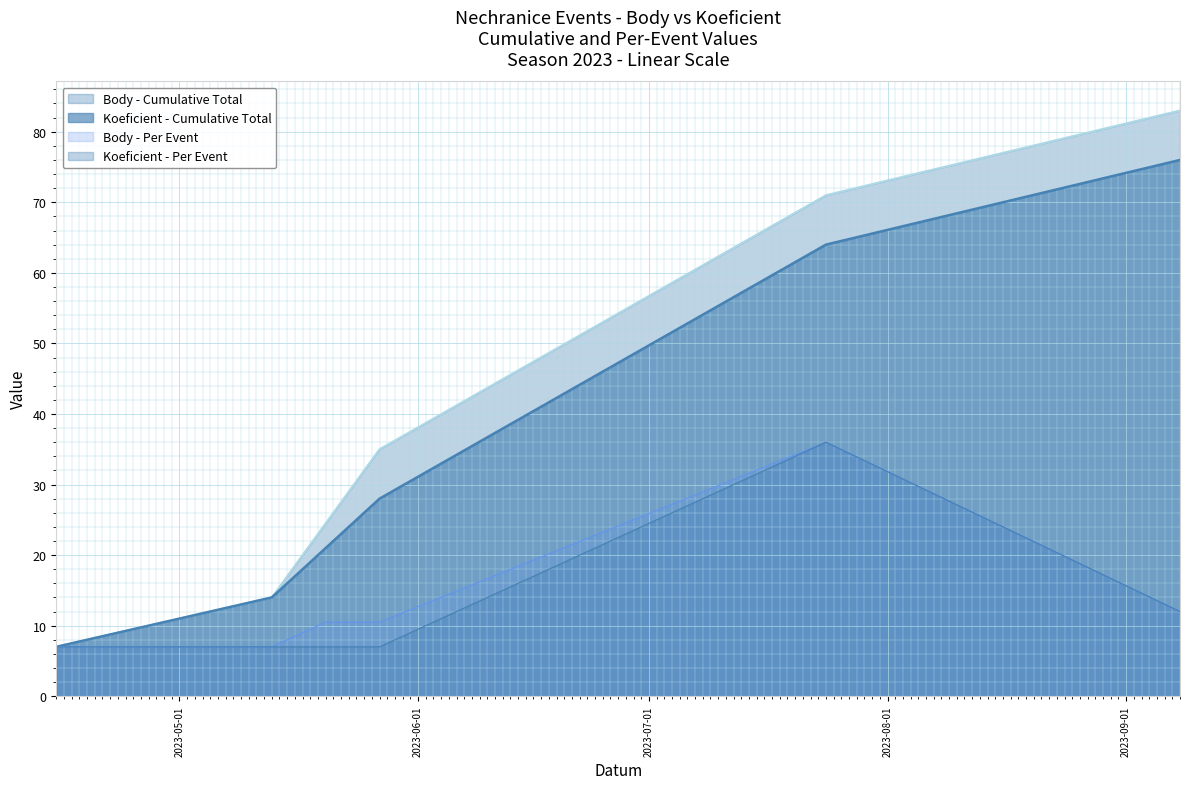

True or false: Koeficient and Body intersect in this chart.

False